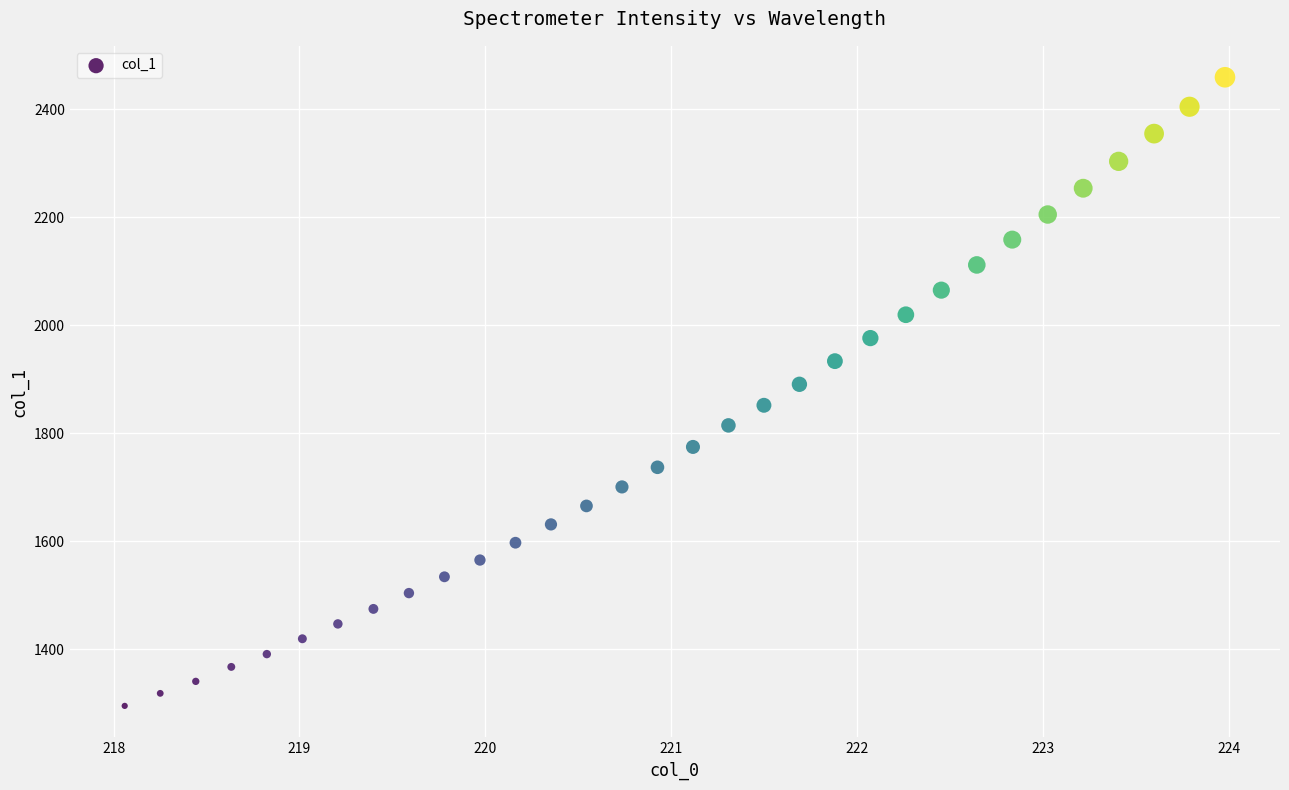

What is the range of Y values (max minus min)?

1163.3